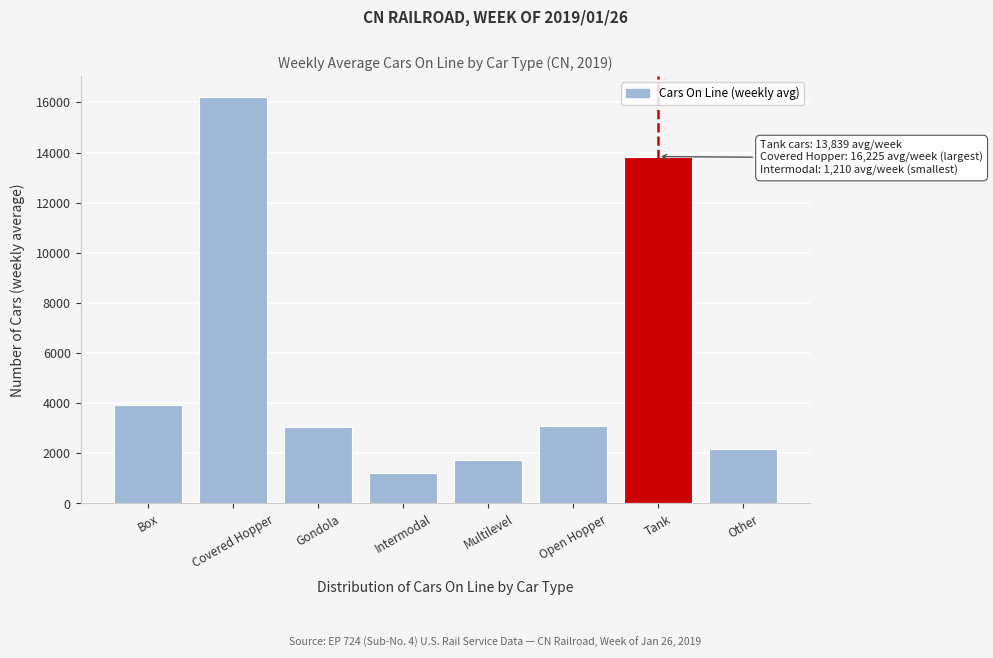

True or false: the data shows 1289.9 at Box.

False